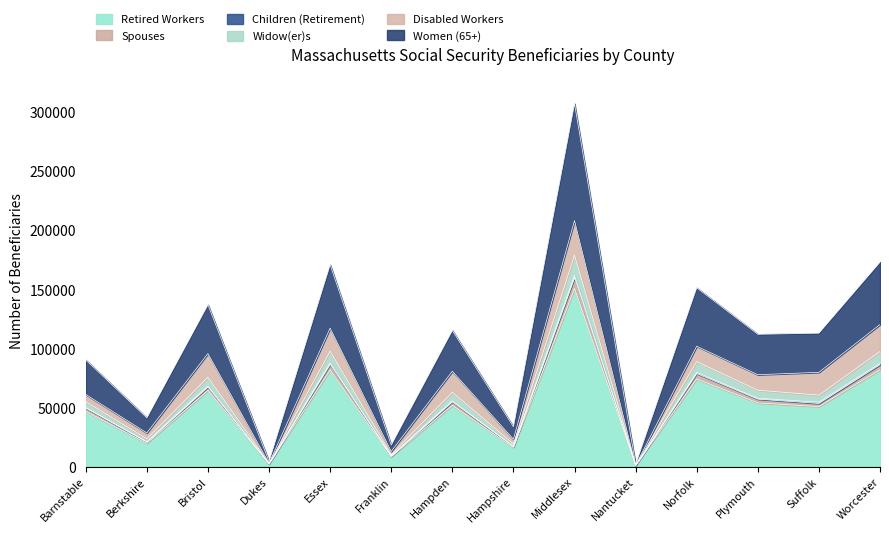

Which category has the highest value in the Retired Workers series?

Middlesex